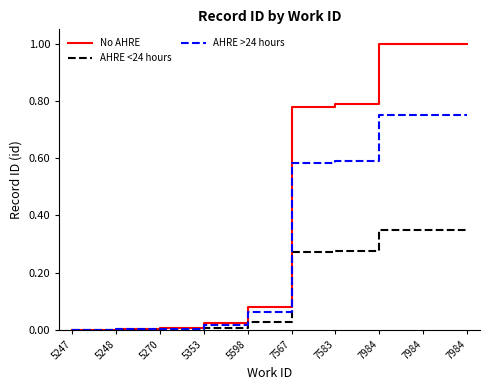

Does the chart have visible grid lines?

No